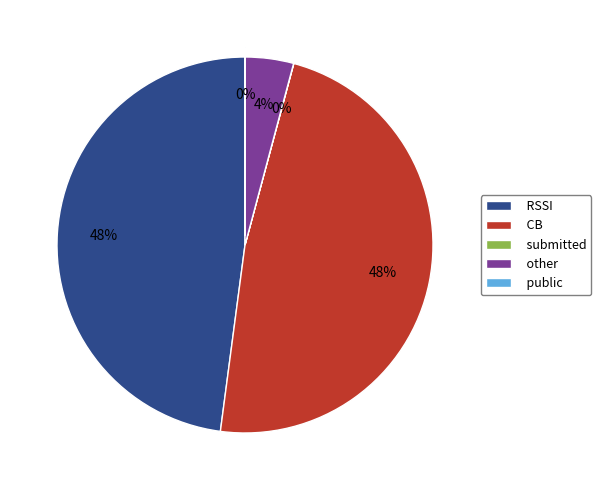

The CB slice represents 37% of the pie. True or false?

False